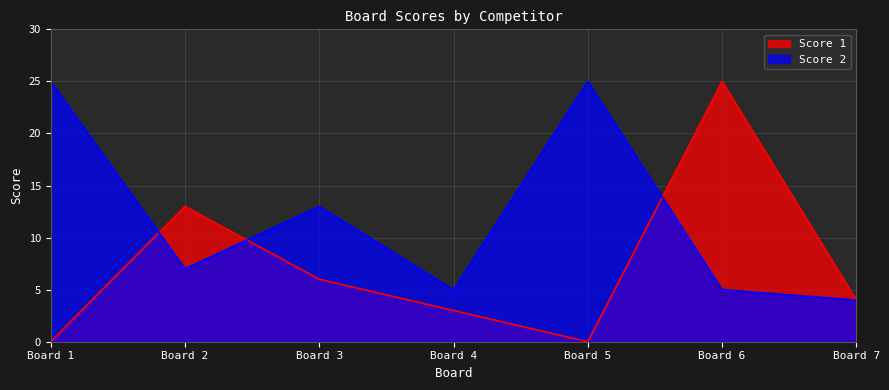

What are all the series names shown in the legend?

Score 1, Score 2